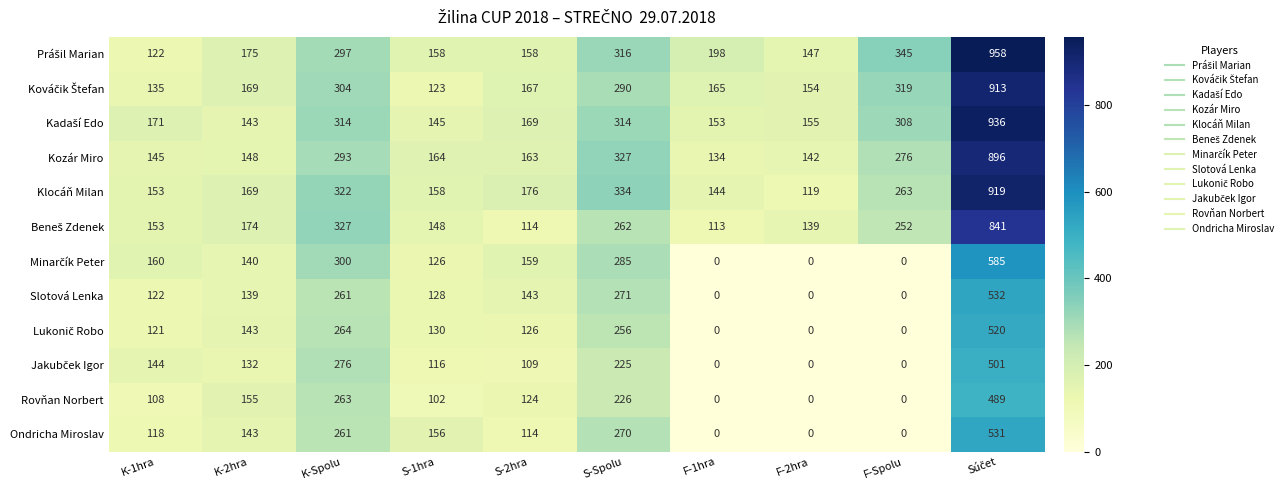

What is the maximum value shown in the chart?

958